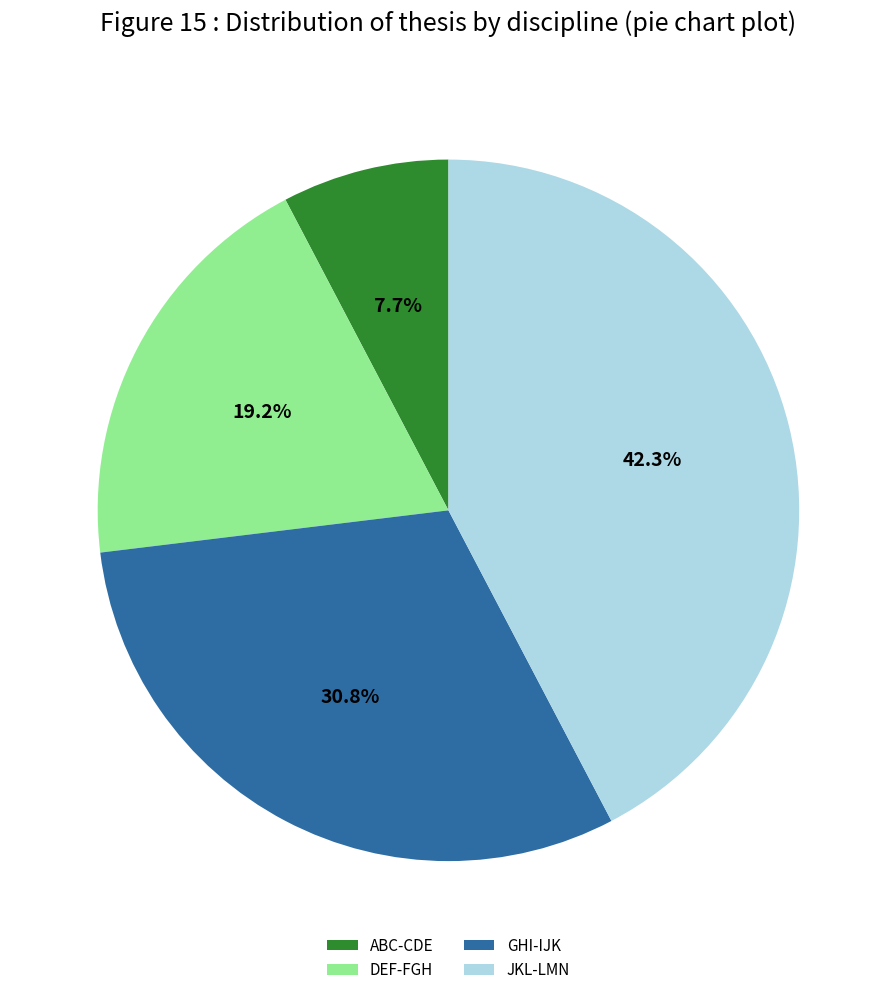

Is there a majority slice in this chart?

No